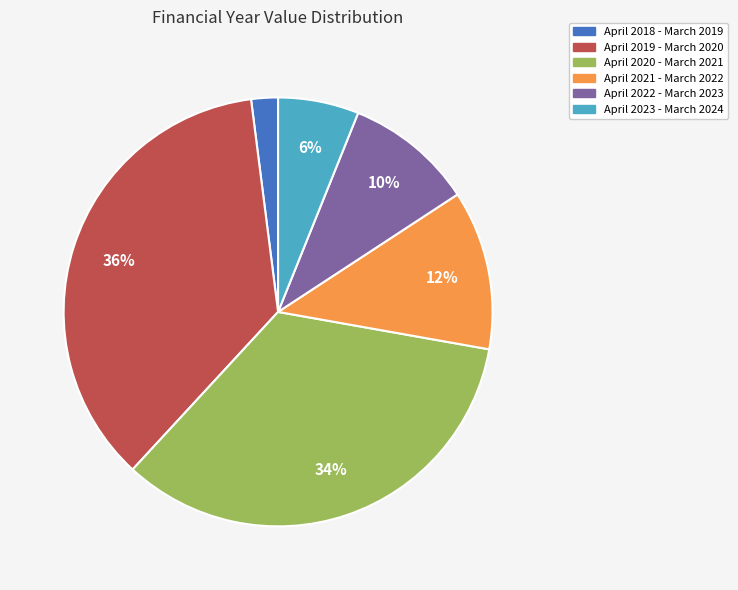

Rank the categories by value from lowest to highest.

April 2018 - March 2019, April 2023 - March 2024, April 2022 - March 2023, April 2021 - March 2022, April 2020 - March 2021, April 2019 - March 2020